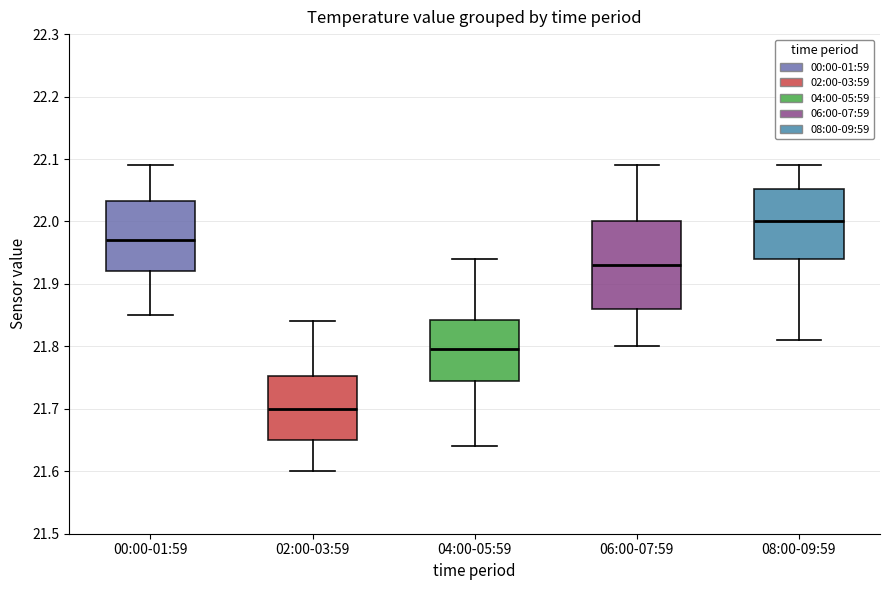

Where does the upper whisker of the box for 04:00-05:59 end on the y-axis? The values are not printed on the chart, so give them approximately, as read against the axis.

21.94